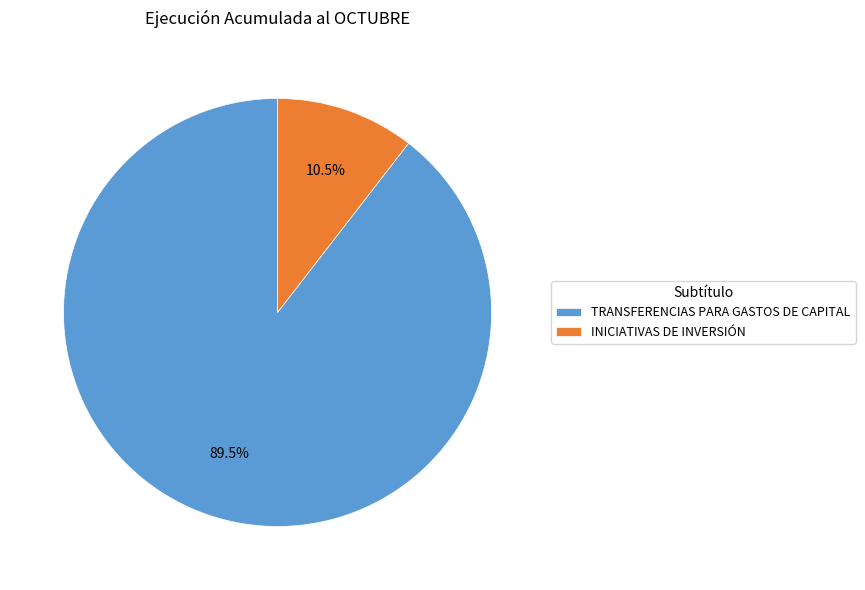

What is the ratio of the value at TRANSFERENCIAS PARA GASTOS DE CAPITAL to the value at INICIATIVAS DE INVERSIÓN?

8.5